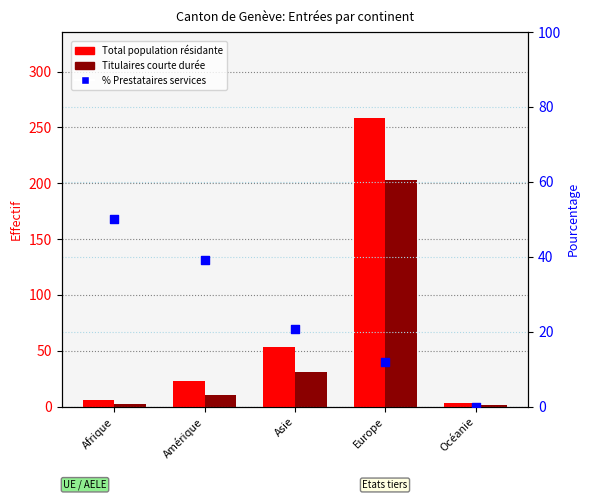

At which category is the sum across all series the highest?

Europe